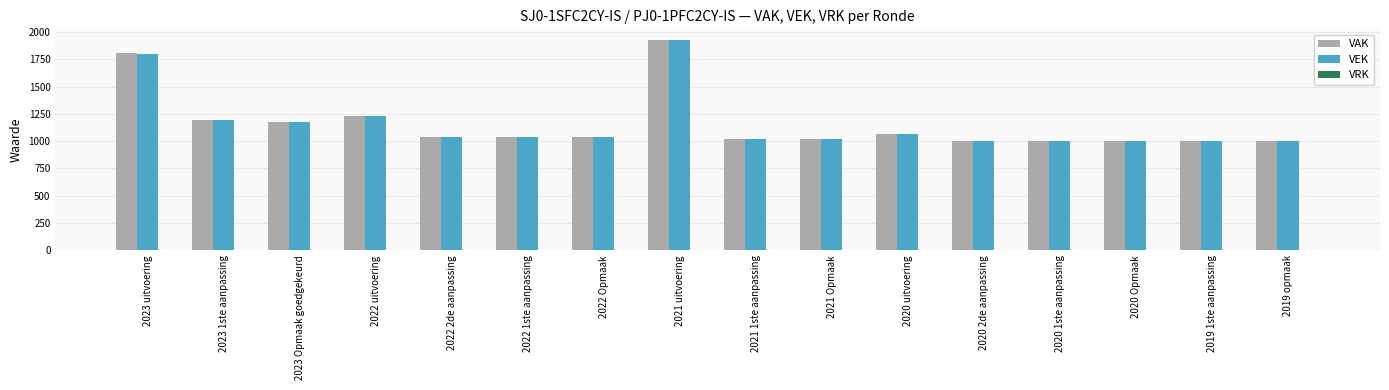

At which category does the chart reach its peak across all series?

2021 uitvoering